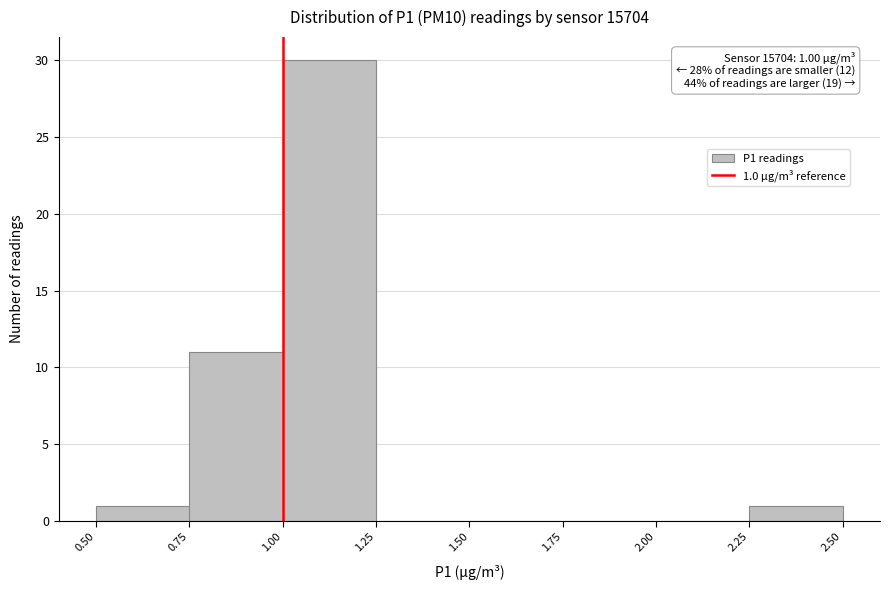

Over which range of the x-axis is the bar tallest?

1.00 to 1.25